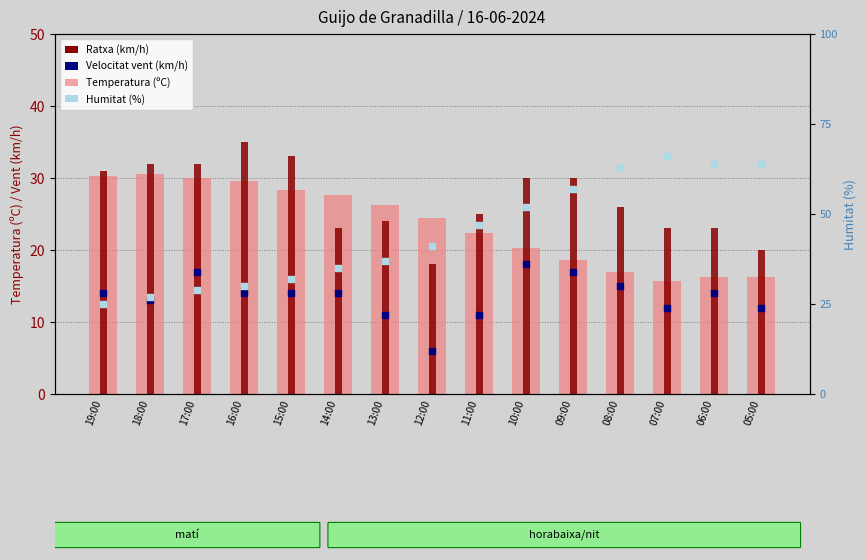

At how many categories does at least one series exceed 12?

15